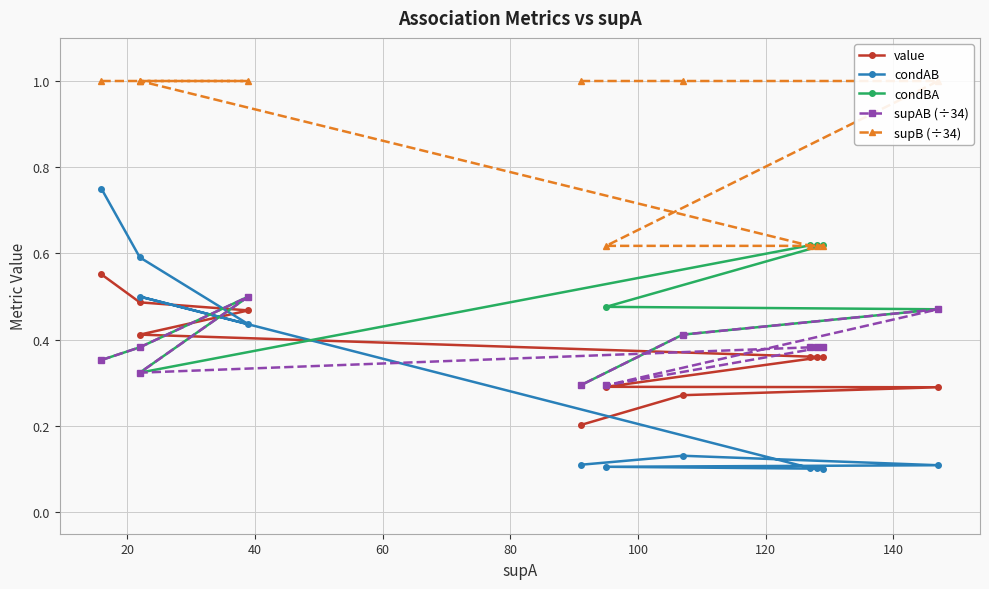

What is the spread (max minus min) of values at 100?

0.5